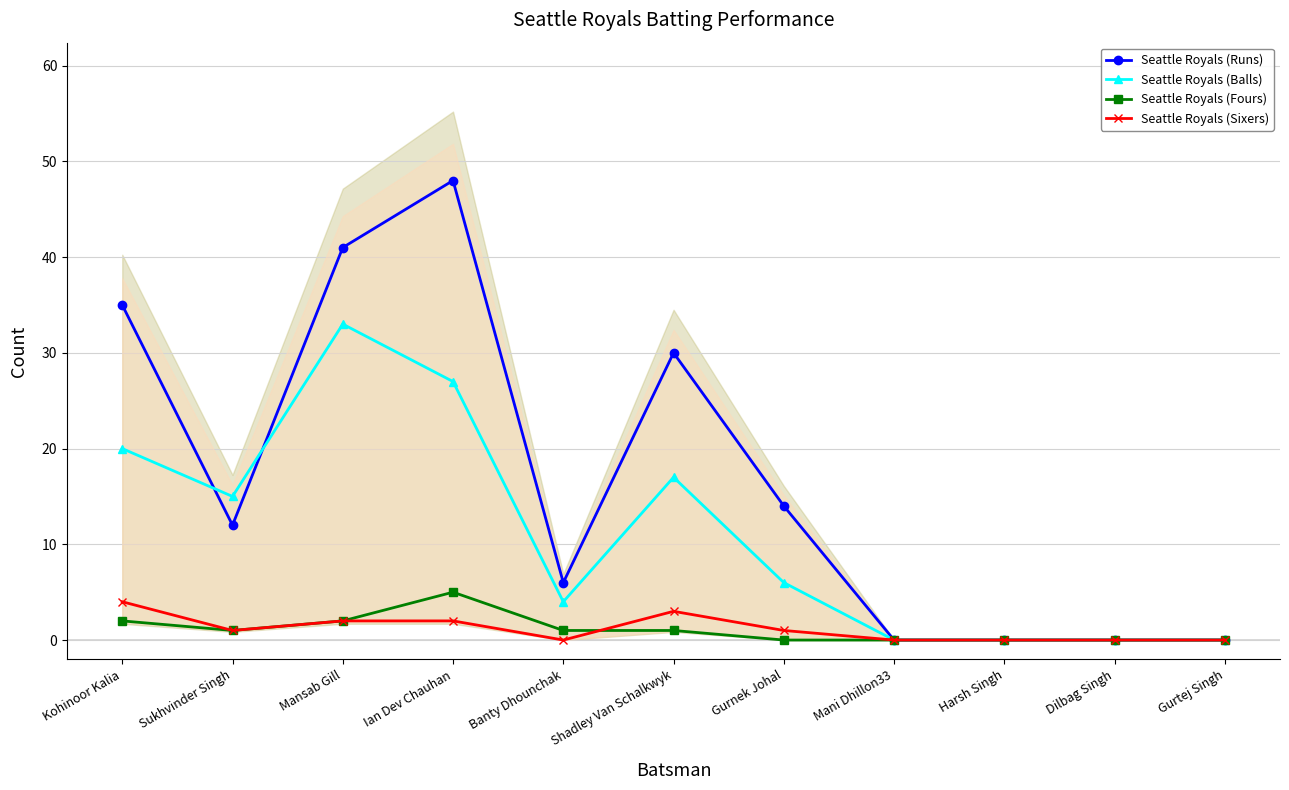

What is the value of the Seattle Royals (Fours) point at the 5th from the left?

1